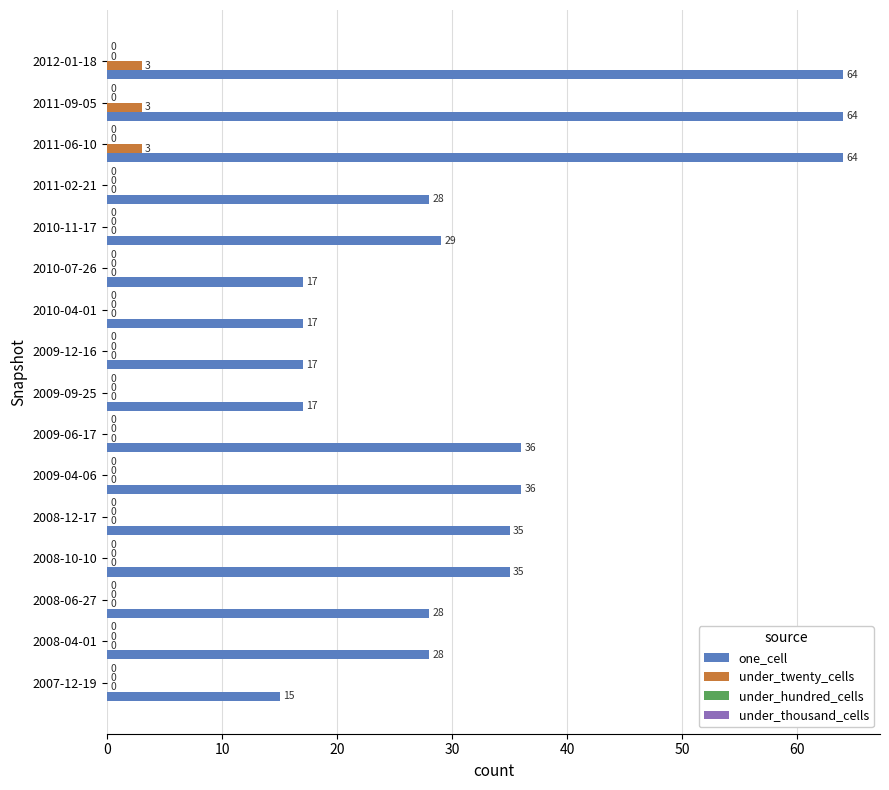

How many series are shown in this chart?

2